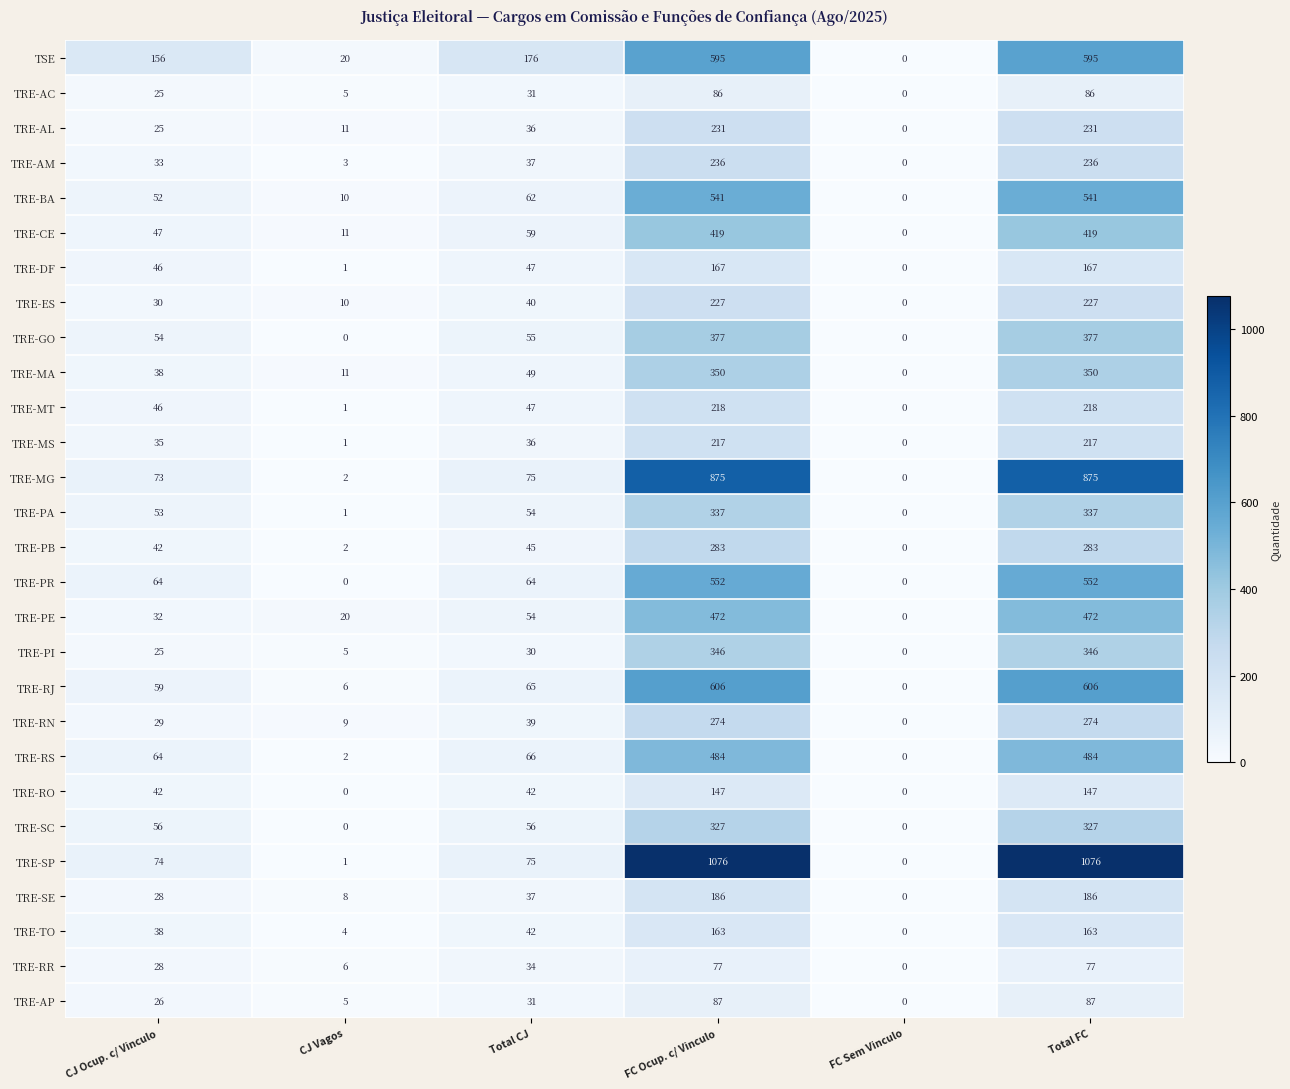

At how many categories does at least one series exceed 190?

2